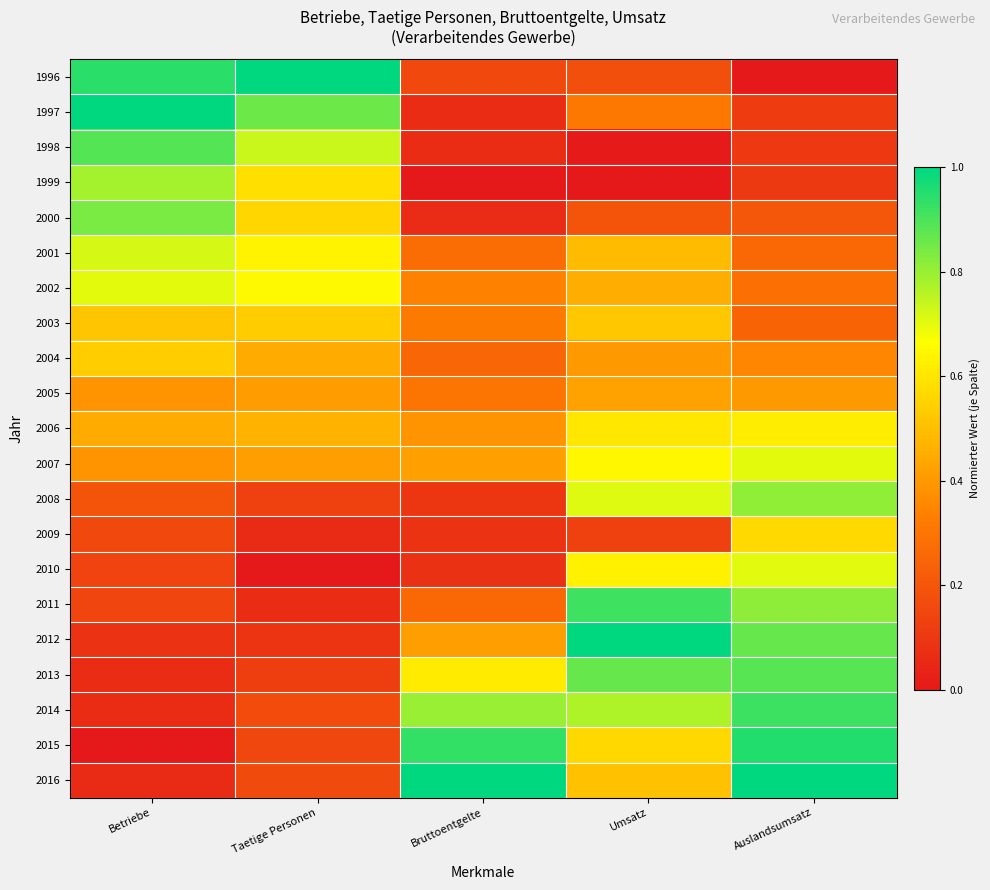

Reading left to right, extract all data points from this chart.

1996: Betriebe=0.9	Taetige Personen=1.0	Bruttoentgelte=0.2	Umsatz=0.2	Auslandsumsatz=0.0
1997: Betriebe=1.0	Taetige Personen=0.9	Bruttoentgelte=0.1	Umsatz=0.3	Auslandsumsatz=0.1
1998: Betriebe=0.9	Taetige Personen=0.7	Bruttoentgelte=0.1	Umsatz=0.0	Auslandsumsatz=0.1
1999: Betriebe=0.8	Taetige Personen=0.6	Bruttoentgelte=0.0	Umsatz=0.0	Auslandsumsatz=0.1
2000: Betriebe=0.8	Taetige Personen=0.6	Bruttoentgelte=0.1	Umsatz=0.2	Auslandsumsatz=0.2
2001: Betriebe=0.7	Taetige Personen=0.6	Bruttoentgelte=0.3	Umsatz=0.5	Auslandsumsatz=0.3
2002: Betriebe=0.7	Taetige Personen=0.6	Bruttoentgelte=0.3	Umsatz=0.5	Auslandsumsatz=0.3
2003: Betriebe=0.5	Taetige Personen=0.5	Bruttoentgelte=0.3	Umsatz=0.5	Auslandsumsatz=0.2
2004: Betriebe=0.5	Taetige Personen=0.4	Bruttoentgelte=0.3	Umsatz=0.4	Auslandsumsatz=0.4
2005: Betriebe=0.4	Taetige Personen=0.4	Bruttoentgelte=0.3	Umsatz=0.4	Auslandsumsatz=0.4
2006: Betriebe=0.4	Taetige Personen=0.5	Bruttoentgelte=0.4	Umsatz=0.6	Auslandsumsatz=0.6
2007: Betriebe=0.4	Taetige Personen=0.4	Bruttoentgelte=0.4	Umsatz=0.6	Auslandsumsatz=0.7
2008: Betriebe=0.2	Taetige Personen=0.1	Bruttoentgelte=0.1	Umsatz=0.7	Auslandsumsatz=0.8
2009: Betriebe=0.2	Taetige Personen=0.1	Bruttoentgelte=0.1	Umsatz=0.1	Auslandsumsatz=0.6
2010: Betriebe=0.1	Taetige Personen=0.0	Bruttoentgelte=0.1	Umsatz=0.6	Auslandsumsatz=0.7
2011: Betriebe=0.1	Taetige Personen=0.1	Bruttoentgelte=0.3	Umsatz=0.9	Auslandsumsatz=0.8
2012: Betriebe=0.1	Taetige Personen=0.1	Bruttoentgelte=0.4	Umsatz=1.0	Auslandsumsatz=0.9
2013: Betriebe=0.1	Taetige Personen=0.1	Bruttoentgelte=0.6	Umsatz=0.9	Auslandsumsatz=0.9
2014: Betriebe=0.1	Taetige Personen=0.2	Bruttoentgelte=0.8	Umsatz=0.8	Auslandsumsatz=0.9
2015: Betriebe=0.0	Taetige Personen=0.1	Bruttoentgelte=0.9	Umsatz=0.6	Auslandsumsatz=1.0
2016: Betriebe=0.1	Taetige Personen=0.2	Bruttoentgelte=1.0	Umsatz=0.5	Auslandsumsatz=1.0